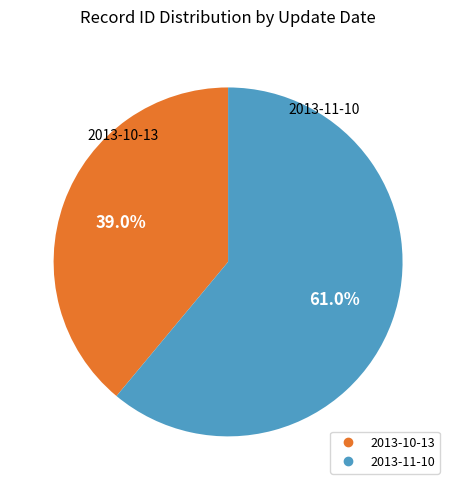

The 2013-10-13 slice represents 27% of the pie. True or false?

False